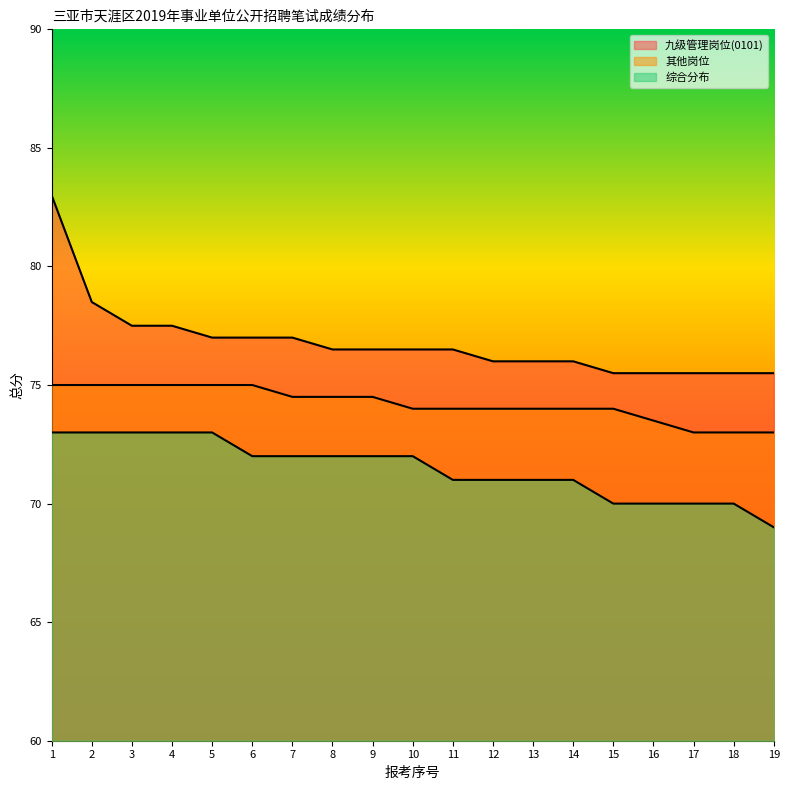

What is the sum of all 其他岗位 values?

1410.0